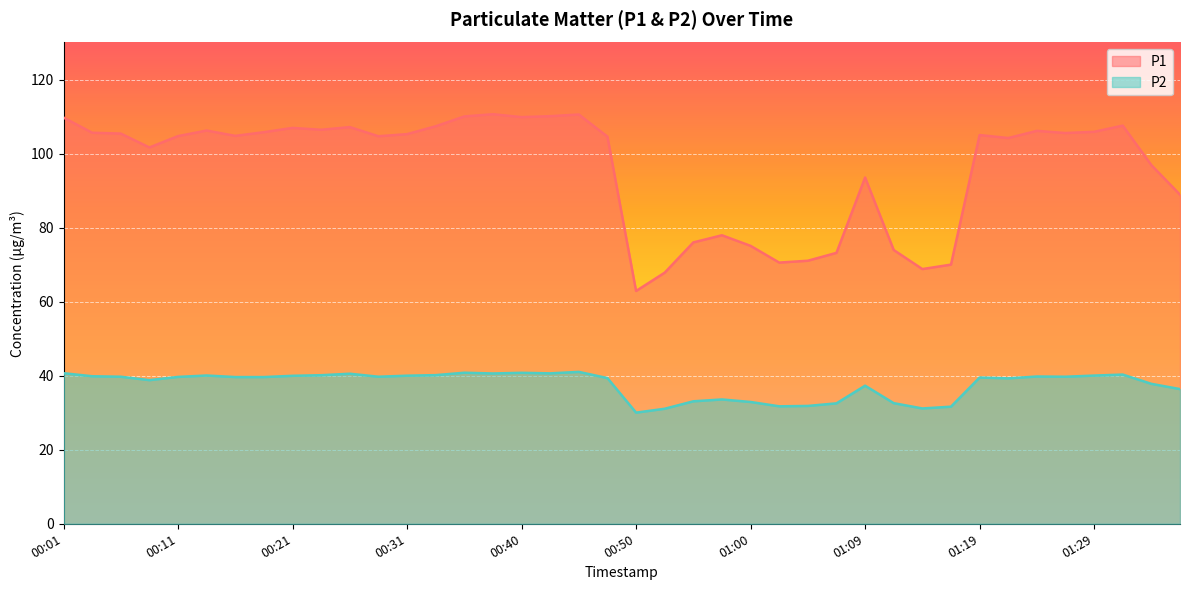

What position from the right is 01:02?

15